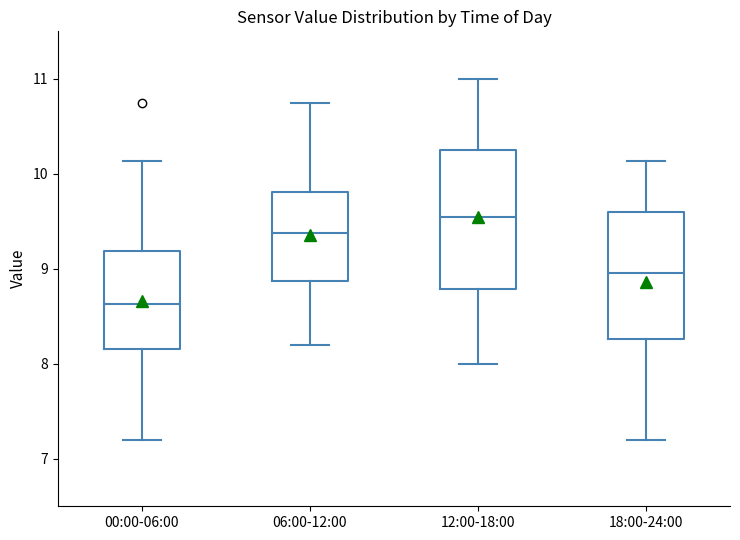

Reading left to right, read every box against the y-axis: the position of its median line, the range the box covers, and the ends of its whiskers. The values are not printed on the chart, so give them approximately, as read against the axis.

00:00-06:00: median 8.6, box 8.2 to 9.2, whiskers 7.2 to 10.1
06:00-12:00: median 9.4, box 8.9 to 9.8, whiskers 8.2 to 10.8
12:00-18:00: median 9.6, box 8.8 to 10.3, whiskers 8.0 to 11.0
18:00-24:00: median 9.0, box 8.3 to 9.6, whiskers 7.2 to 10.1